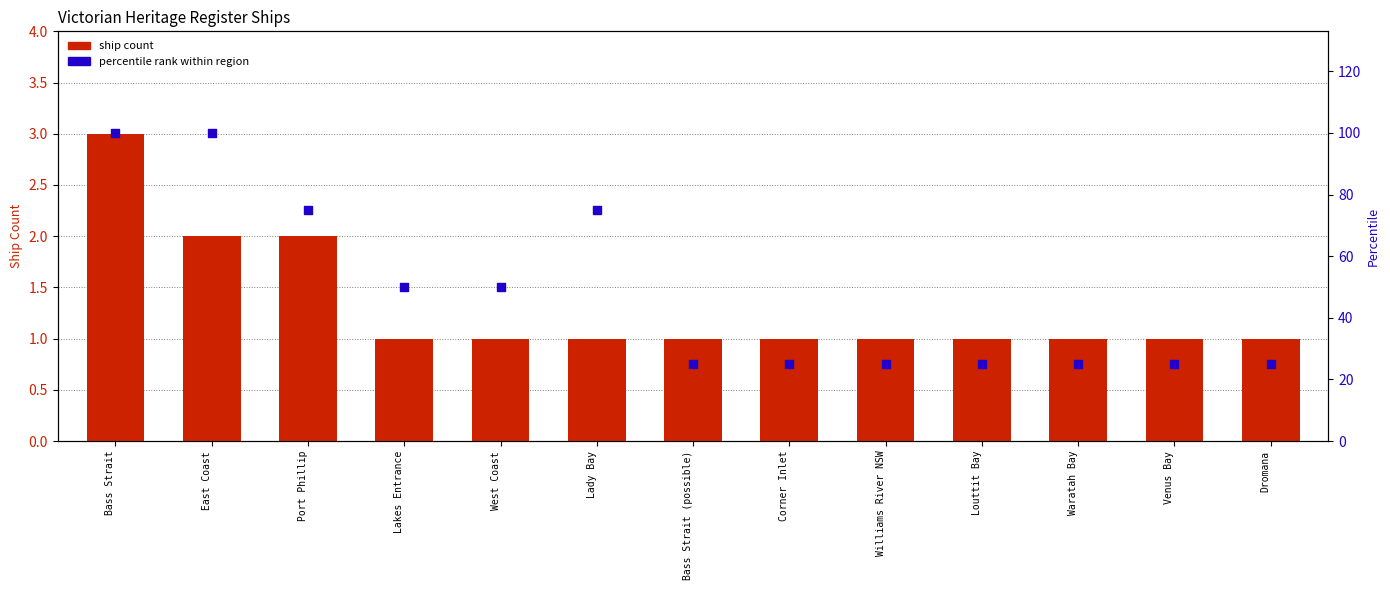

What is the total value across all series at Lakes Entrance?

51